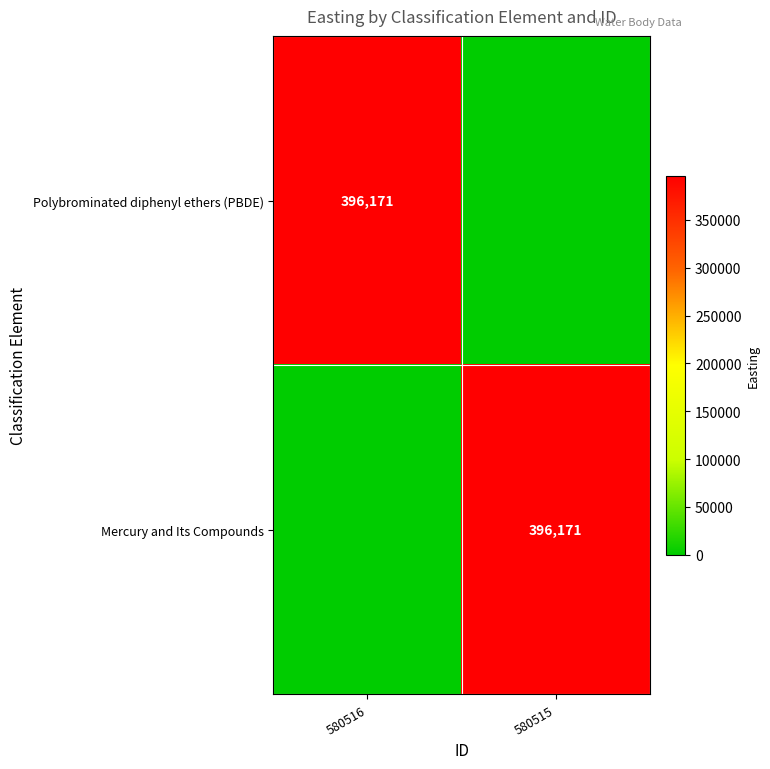

The value of Polybrominated diphenyl ethers (PBDE) at 580516 is 253041. True or false?

False